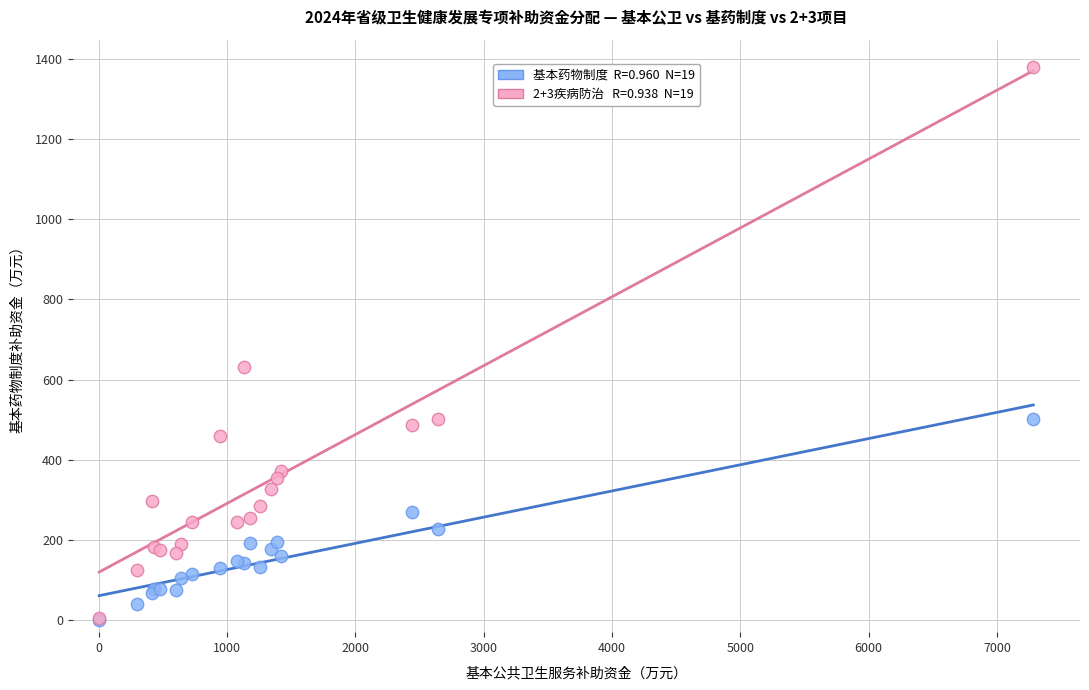

Across all series, what Y value is closest to 689?

631.6